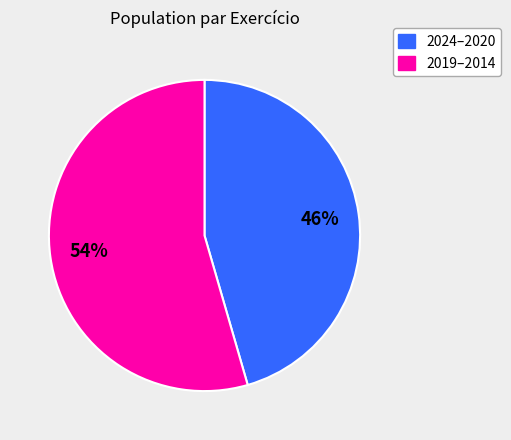

Is there a majority slice in this chart?

Yes